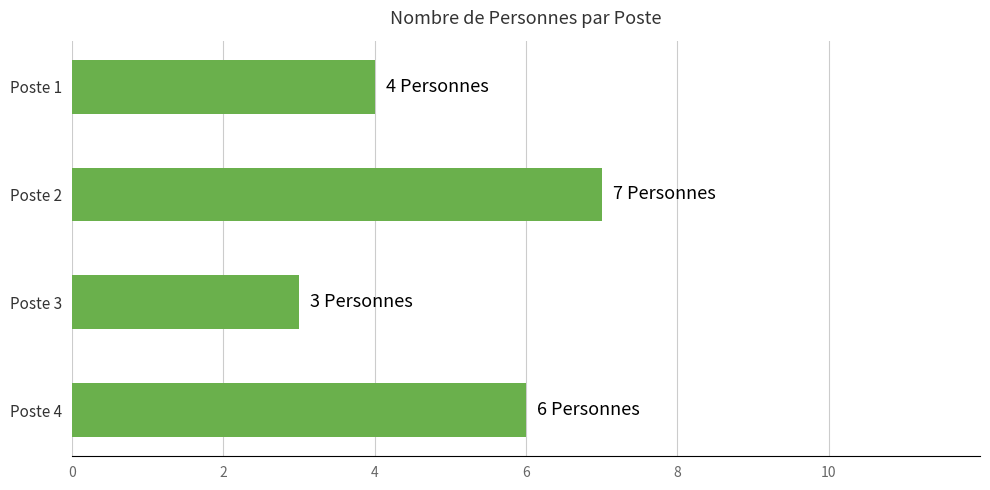

Does the chart contain stacked bars?

No